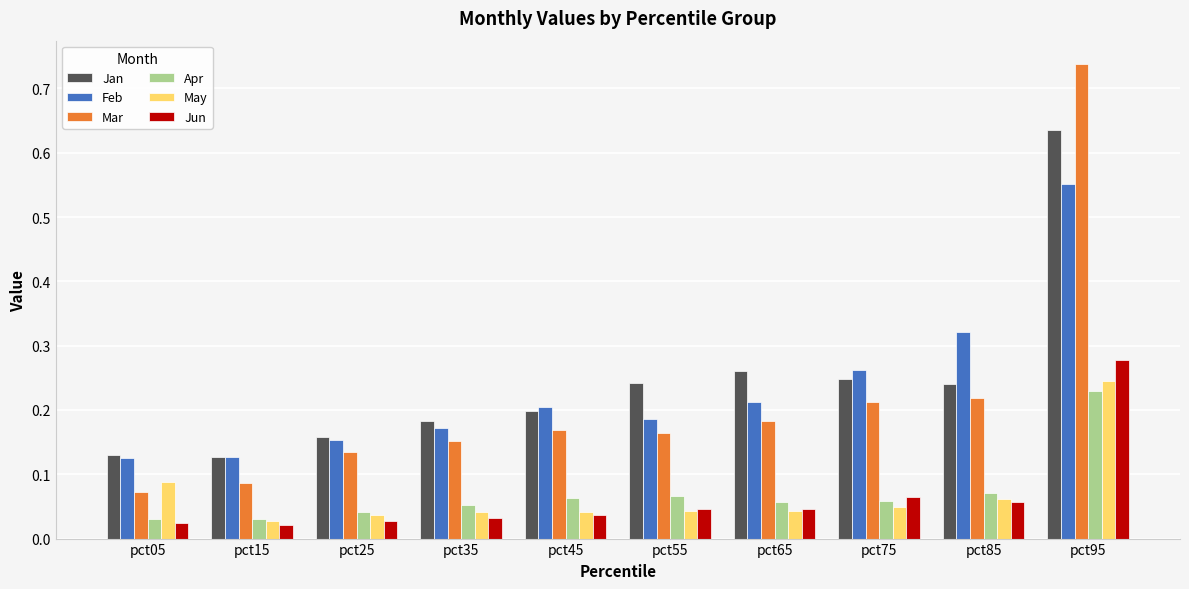

What is the difference between the Jan values at pct95 and pct55?

0.4